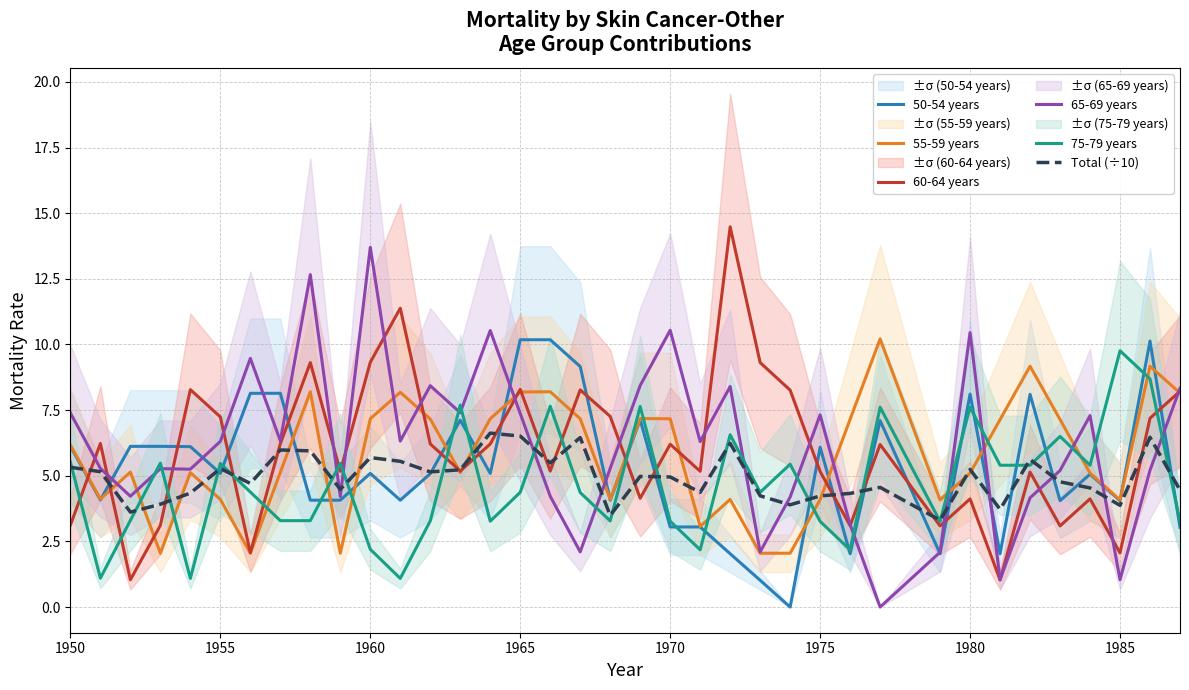

Is it true that 75-79 years equals 9.8 at 1985?

True